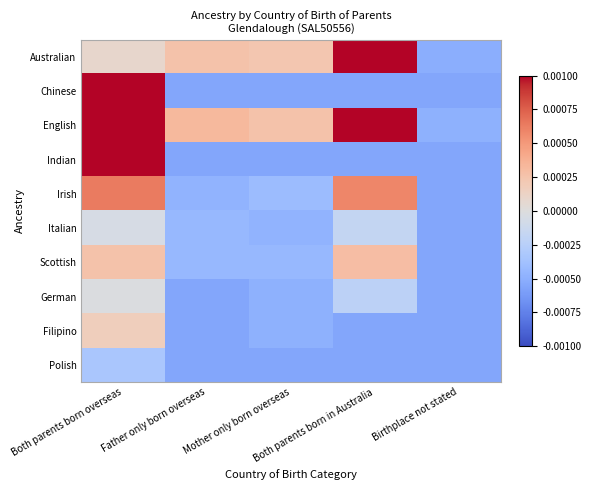

At which category is the sum across all series the highest?

Both parents born overseas